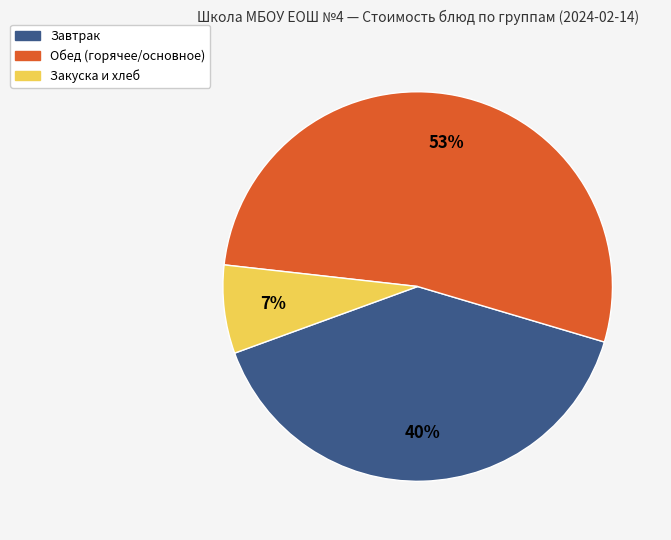

To the nearest percent, what is the average slice percentage?

33%